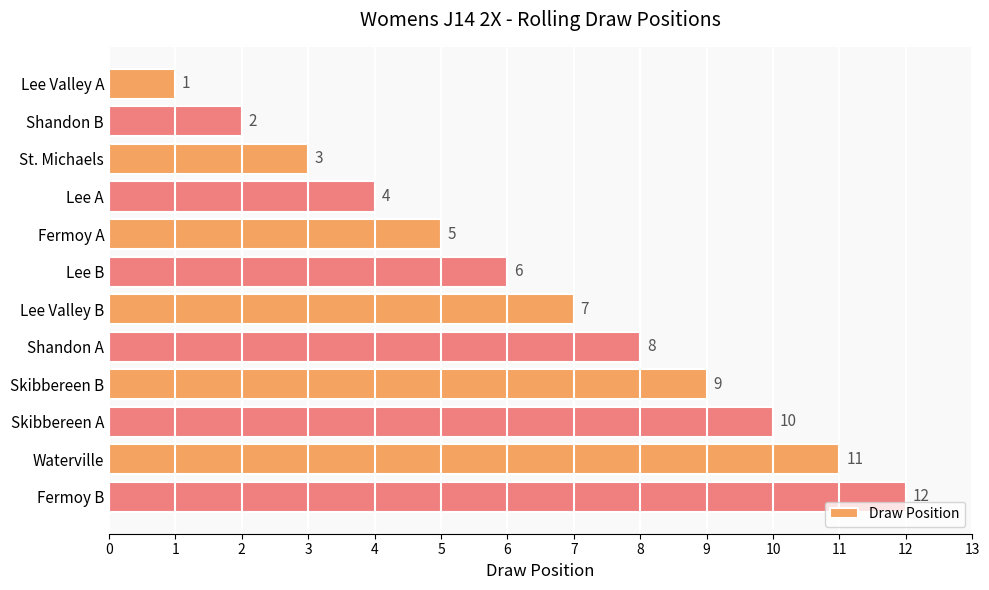

Rank the categories by value from highest to lowest.

Fermoy B, Waterville, Skibbereen A, Skibbereen B, Shandon A, Lee Valley B, Lee B, Fermoy A, Lee A, St. Michaels, Shandon B, Lee Valley A